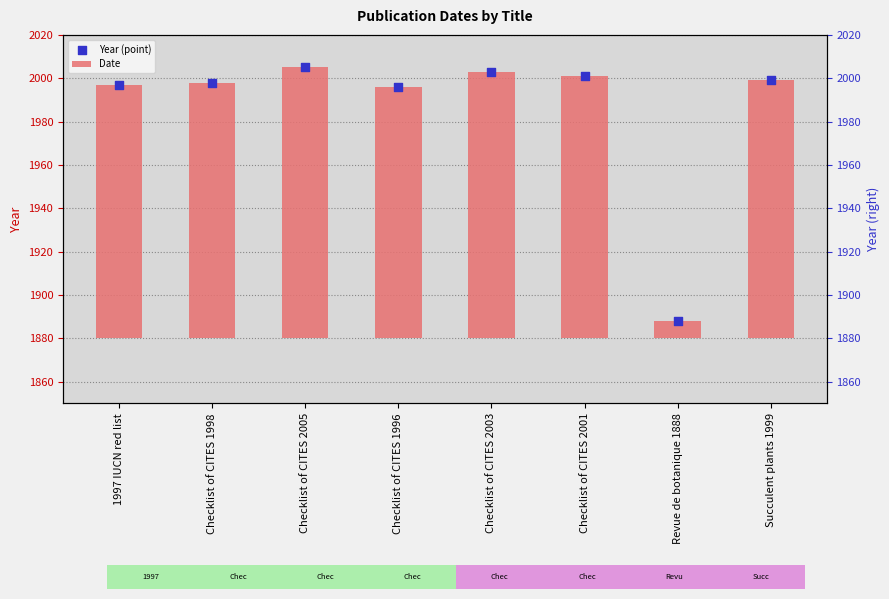

At which category is the sum across all series the highest?

Checklist of CITES 2005